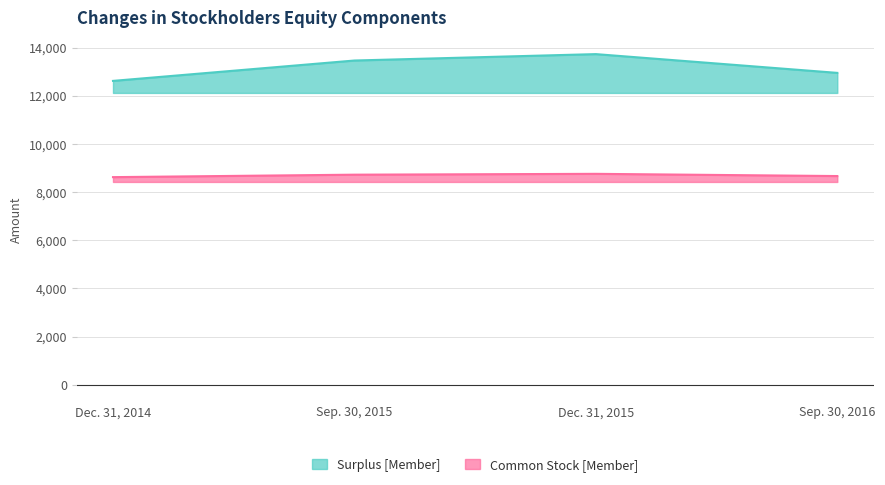

What is the highest value of the Common Stock [Member] series?

8758